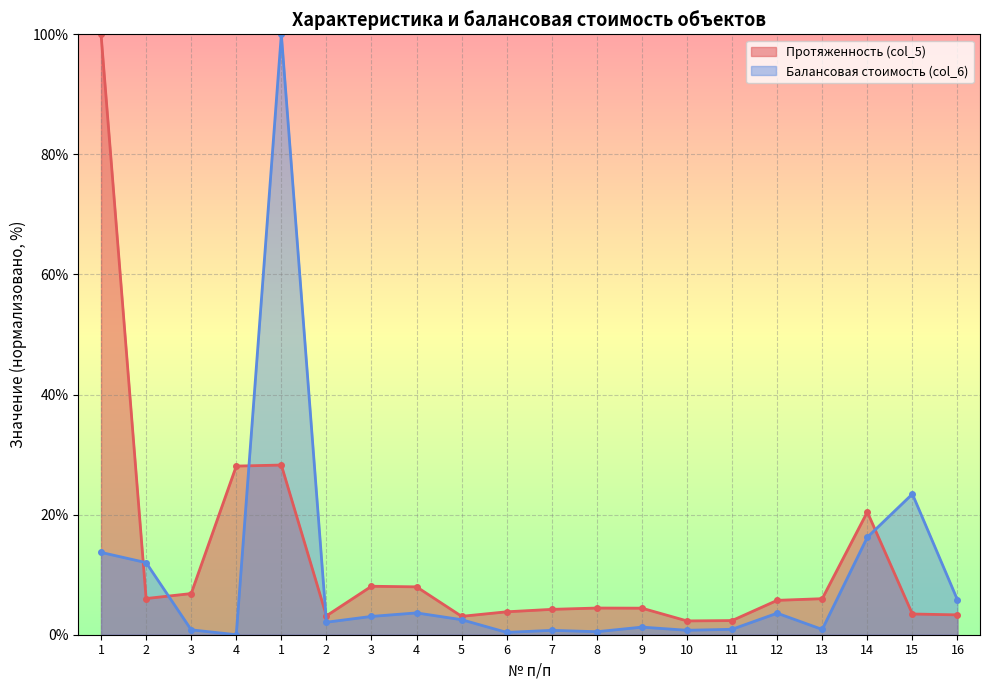

Which series has the widest spread of values?

Балансовая стоимость (col_6)